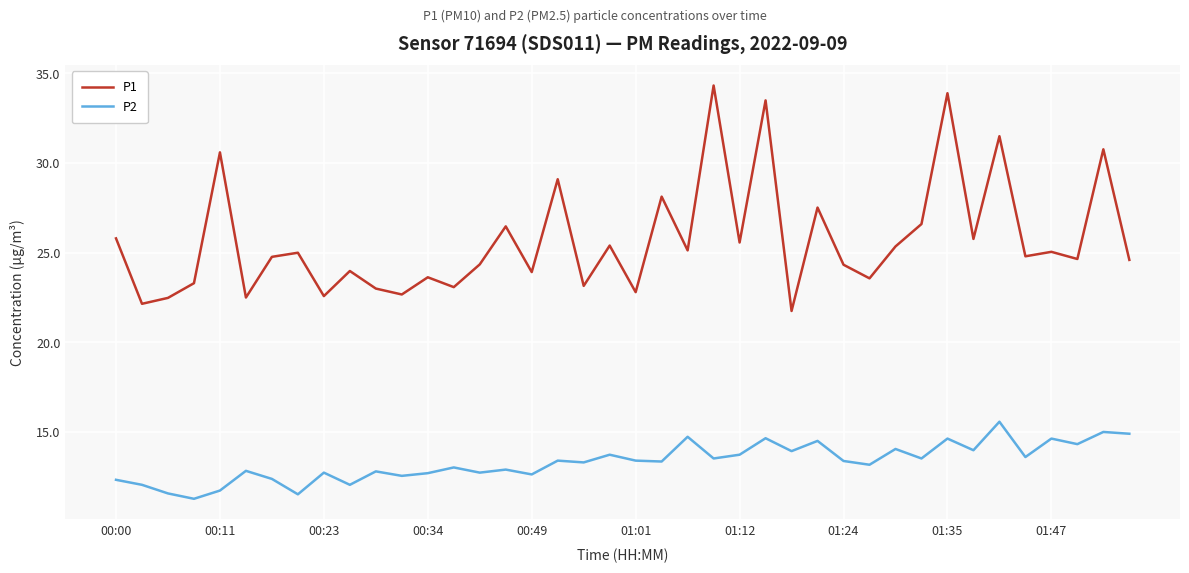

What are all the series names shown in the legend?

P1, P2